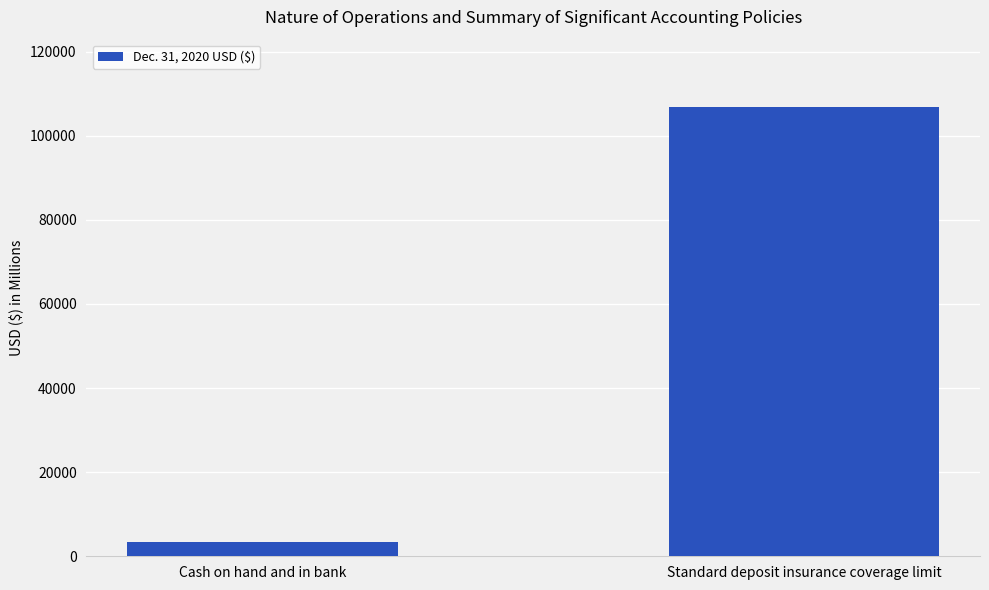

What is the approximate value at Standard deposit insurance coverage limit, to the nearest 100?

106800